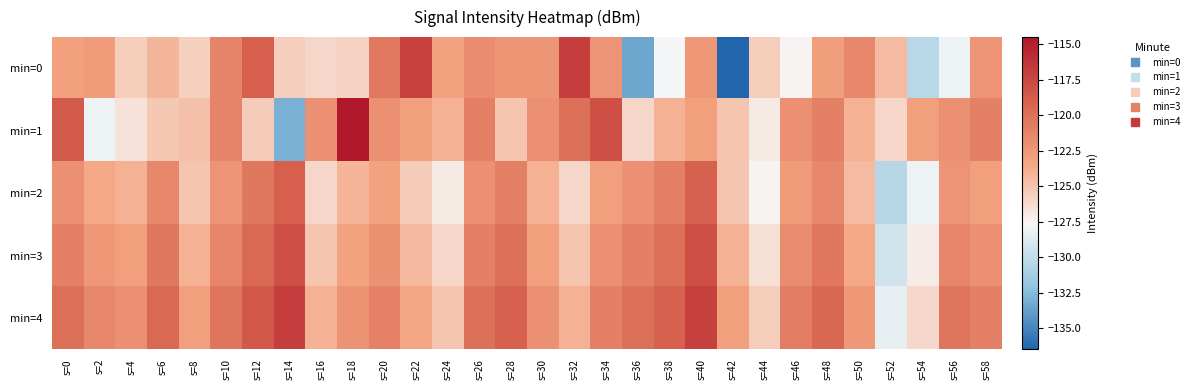

Reading left to right, list all the values displayed in this chart.

min=0: s=0=-123.1	s=2=-122.8	s=4=-125.5	s=6=-124.3	s=8=-125.6	s=10=-121.3	s=12=-119.0	s=14=-125.6	s=16=-126.0	s=18=-125.8	s=20=-120.5	s=22=-117.1	s=24=-123.1	s=26=-121.8	s=28=-122.3	s=30=-122.3	s=32=-116.9	s=34=-122.3	s=36=-133.5	s=38=-127.9	s=40=-122.4	s=42=-136.5	s=44=-125.4	s=46=-127.5	s=48=-122.9	s=50=-121.5	s=52=-124.5	s=54=-130.4	s=56=-128.2	s=58=-122.3
min=1: s=0=-118.7	s=2=-128.1	s=4=-126.6	s=6=-125.2	s=8=-124.8	s=10=-121.3	s=12=-125.4	s=14=-133.0	s=16=-122.0	s=18=-114.6	s=20=-122.0	s=22=-123.0	s=24=-124.0	s=26=-121.0	s=28=-125.0	s=30=-122.0	s=32=-120.0	s=34=-118.0	s=36=-126.0	s=38=-124.0	s=40=-123.0	s=42=-125.0	s=44=-127.0	s=46=-122.0	s=48=-121.0	s=50=-124.0	s=52=-126.0	s=54=-123.0	s=56=-122.0	s=58=-121.0
min=2: s=0=-122.0	s=2=-123.5	s=4=-124.0	s=6=-121.5	s=8=-125.0	s=10=-122.3	s=12=-120.5	s=14=-118.9	s=16=-126.0	s=18=-124.2	s=20=-123.1	s=22=-125.4	s=24=-127.0	s=26=-122.0	s=28=-121.0	s=30=-124.0	s=32=-126.0	s=34=-123.0	s=36=-122.0	s=38=-121.0	s=40=-119.0	s=42=-125.0	s=44=-127.5	s=46=-122.8	s=48=-121.4	s=50=-124.5	s=52=-130.4	s=54=-128.1	s=56=-122.3	s=58=-123.0
min=3: s=0=-121.0	s=2=-122.5	s=4=-123.0	s=6=-120.5	s=8=-124.0	s=10=-121.3	s=12=-119.5	s=14=-117.9	s=16=-125.0	s=18=-123.2	s=20=-122.1	s=22=-124.4	s=24=-126.0	s=26=-121.0	s=28=-120.0	s=30=-123.0	s=32=-125.0	s=34=-122.0	s=36=-121.0	s=38=-120.0	s=40=-118.0	s=42=-124.0	s=44=-126.5	s=46=-121.8	s=48=-120.4	s=50=-123.5	s=52=-129.4	s=54=-127.1	s=56=-121.3	s=58=-122.0
min=4: s=0=-120.0	s=2=-121.5	s=4=-122.0	s=6=-119.5	s=8=-123.0	s=10=-120.3	s=12=-118.5	s=14=-116.9	s=16=-124.0	s=18=-122.2	s=20=-121.1	s=22=-123.4	s=24=-125.0	s=26=-120.0	s=28=-119.0	s=30=-122.0	s=32=-124.0	s=34=-121.0	s=36=-120.0	s=38=-119.0	s=40=-117.0	s=42=-123.0	s=44=-125.5	s=46=-120.8	s=48=-119.4	s=50=-122.5	s=52=-128.4	s=54=-126.1	s=56=-120.3	s=58=-121.0